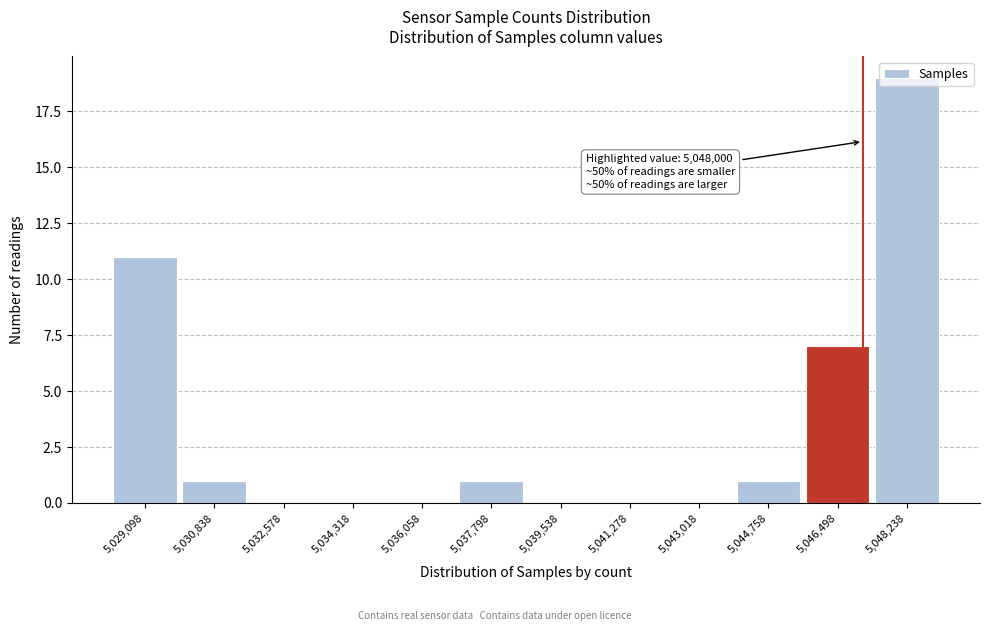

Is it true that the value at 5,048,238 is 19?

True